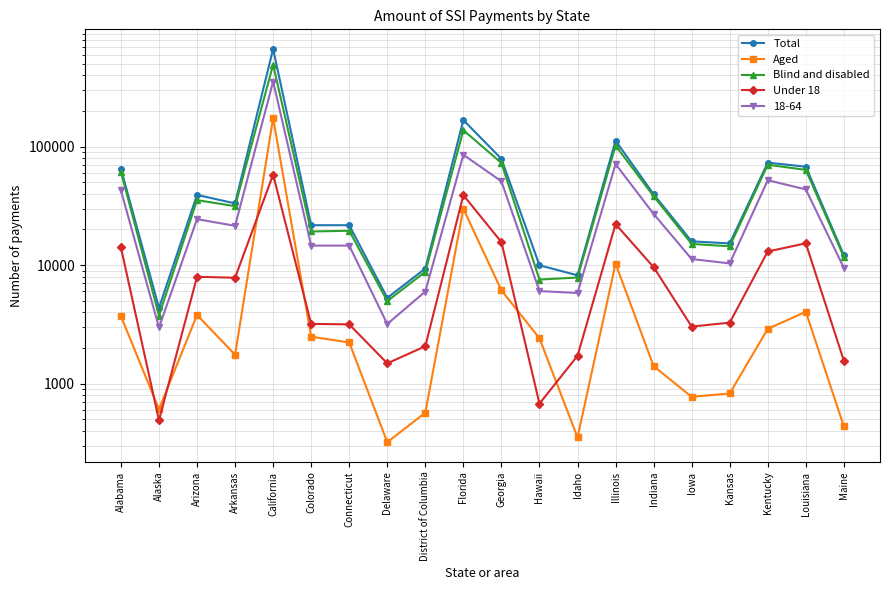

Is it true that Aged equals 68914 at California?

False